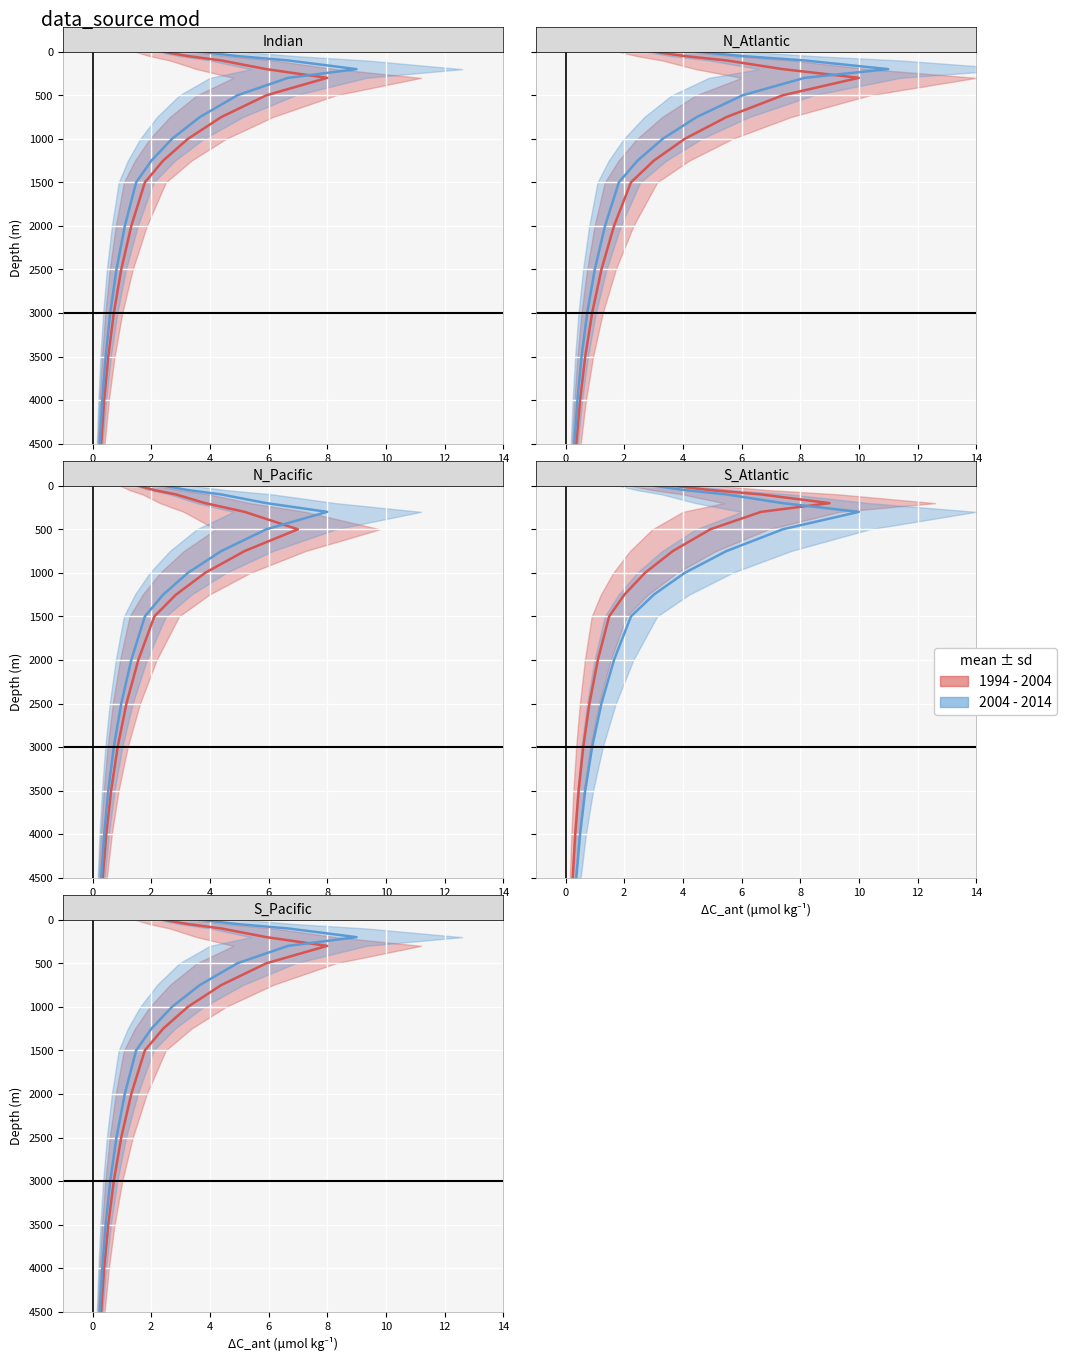

What are all the series names shown in the legend?

1994 - 2004 mean, 2004 - 2014 mean